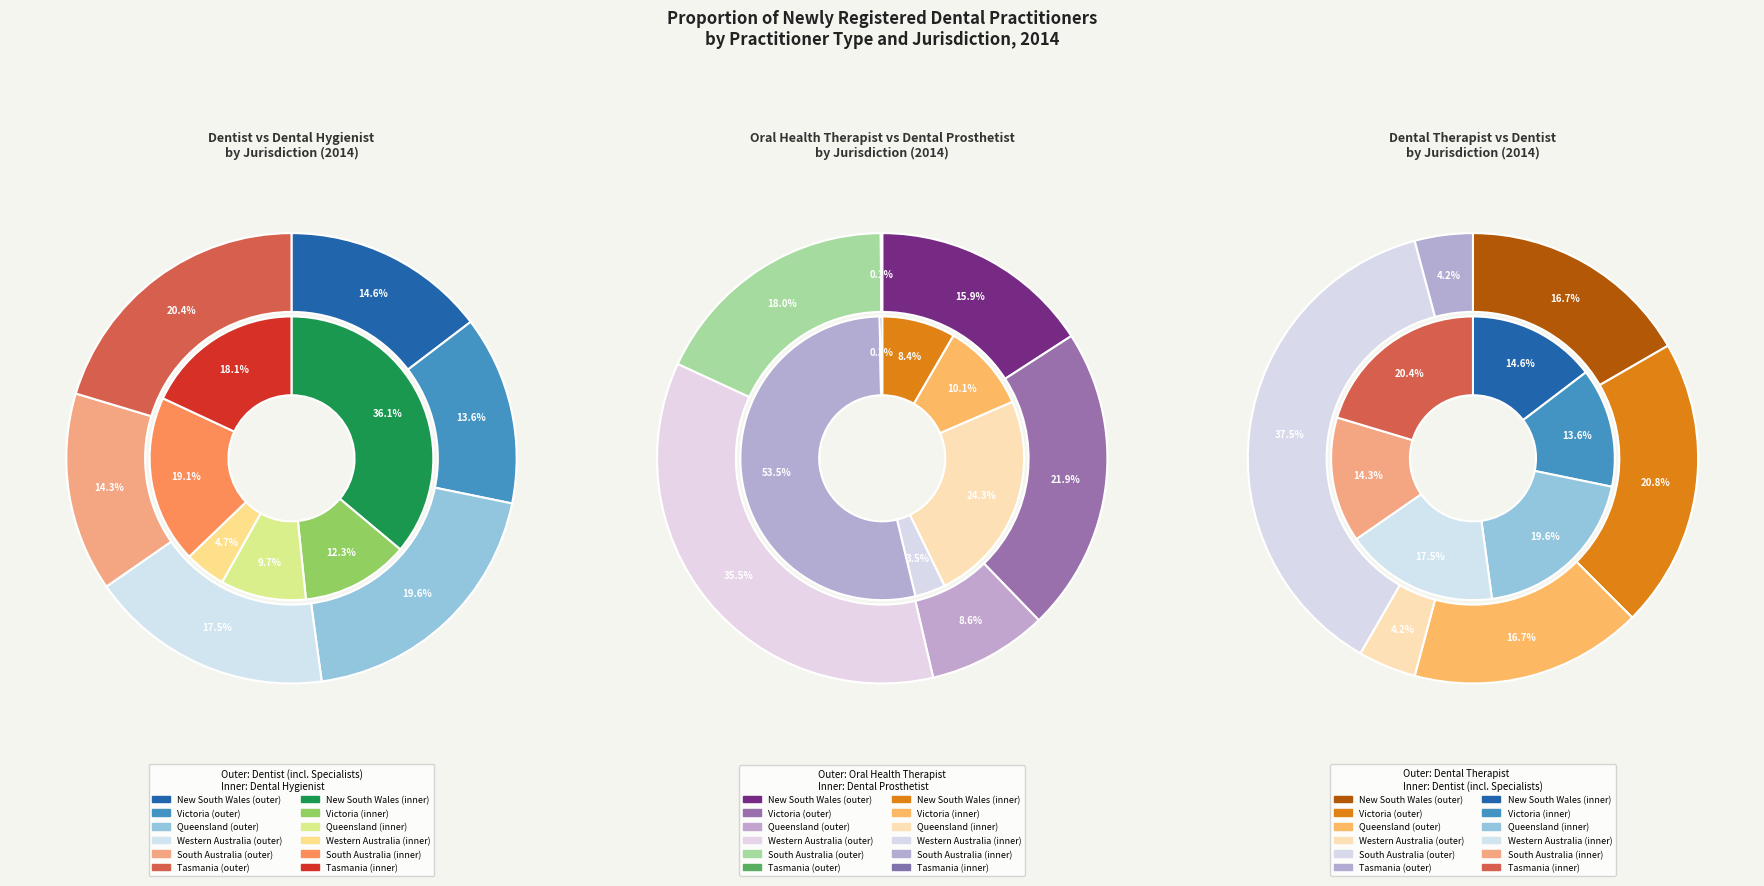

To the nearest percent, what is the difference between the largest and smallest slice percentages?

31%